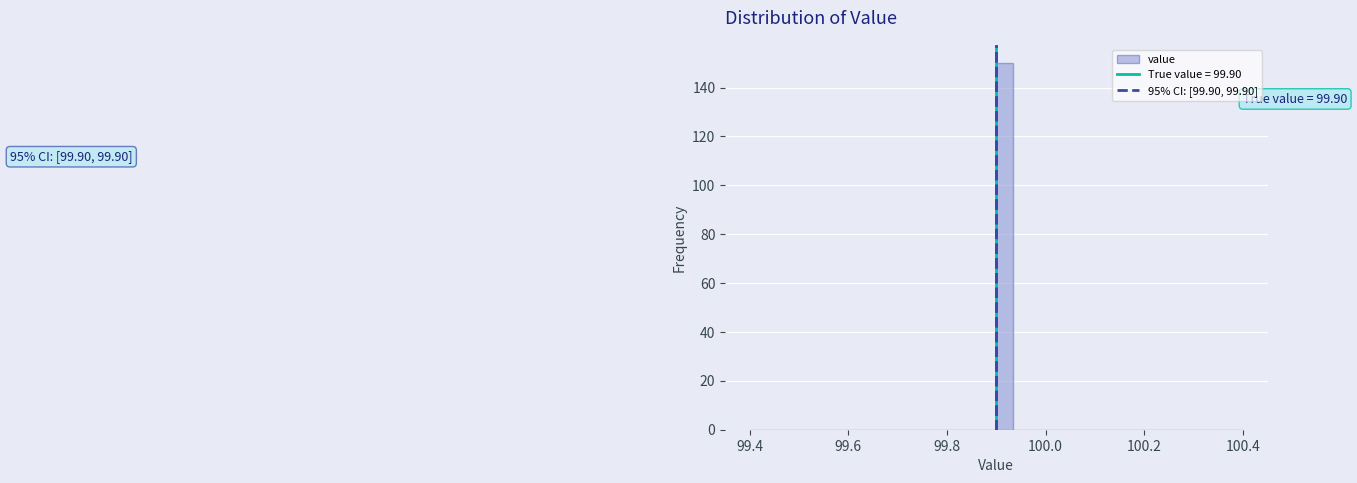

Read against the x-axis, roughly where is the centre of the tallest bar?

99.92